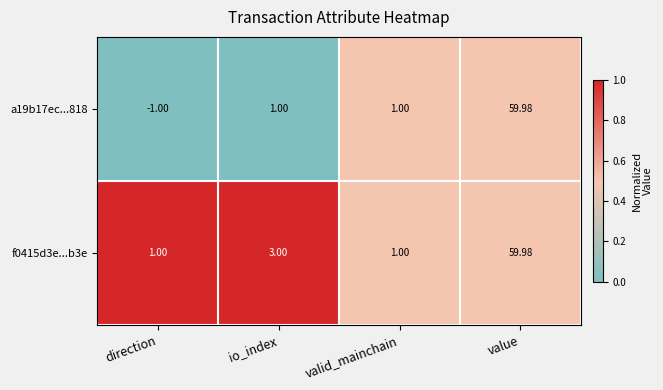

List the series in order of their overall mean, highest first.

f0415d3e...b3e, a19b17ec...818